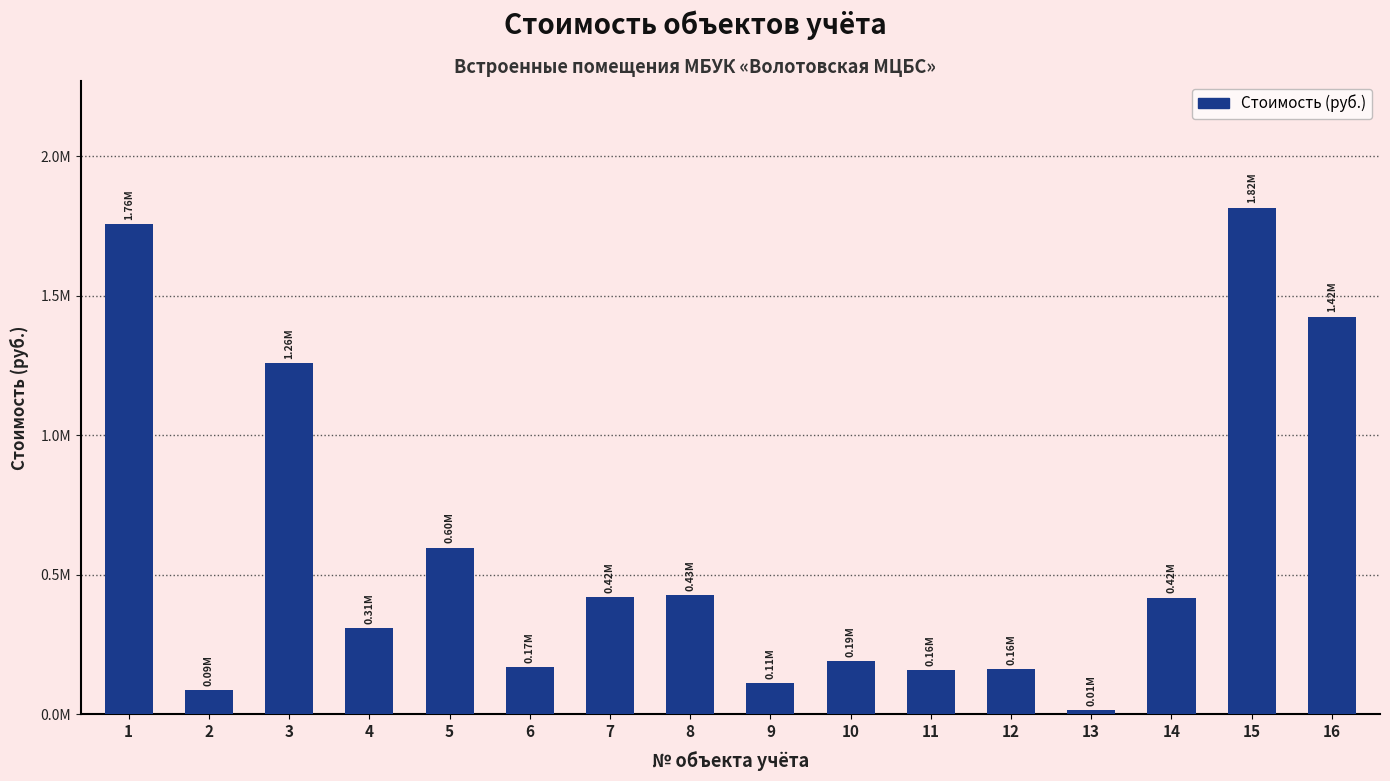

Are the bars horizontal?

No